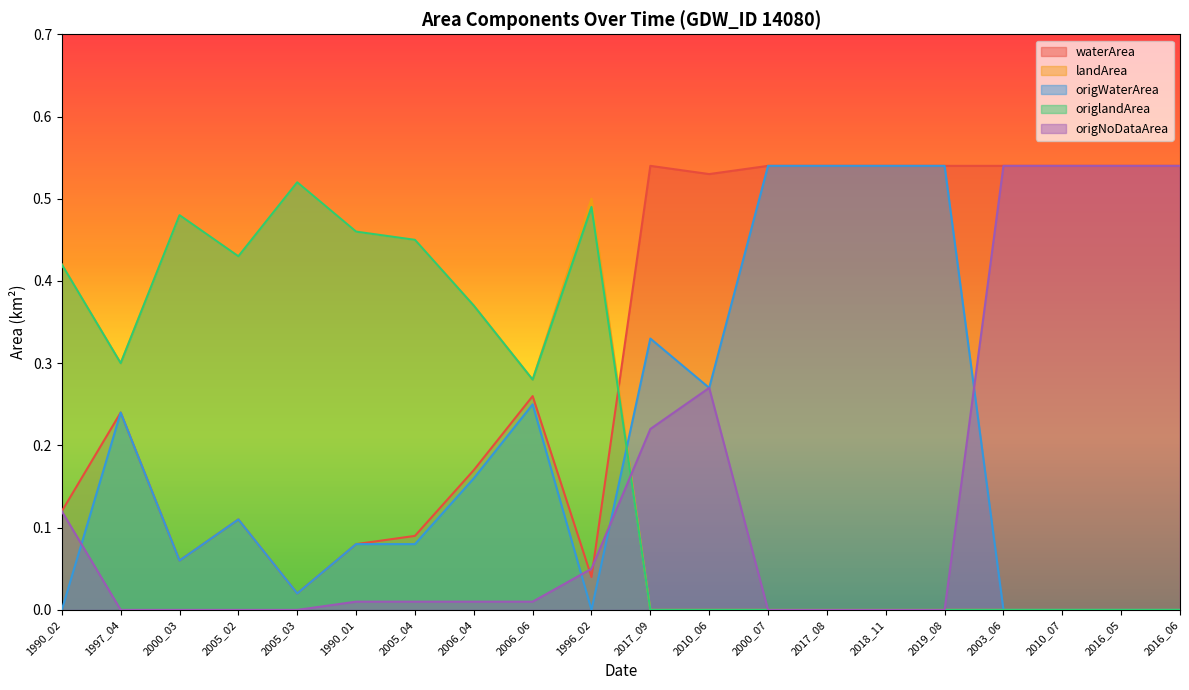

At which label does origNoDataArea reach its minimum?

1997_04